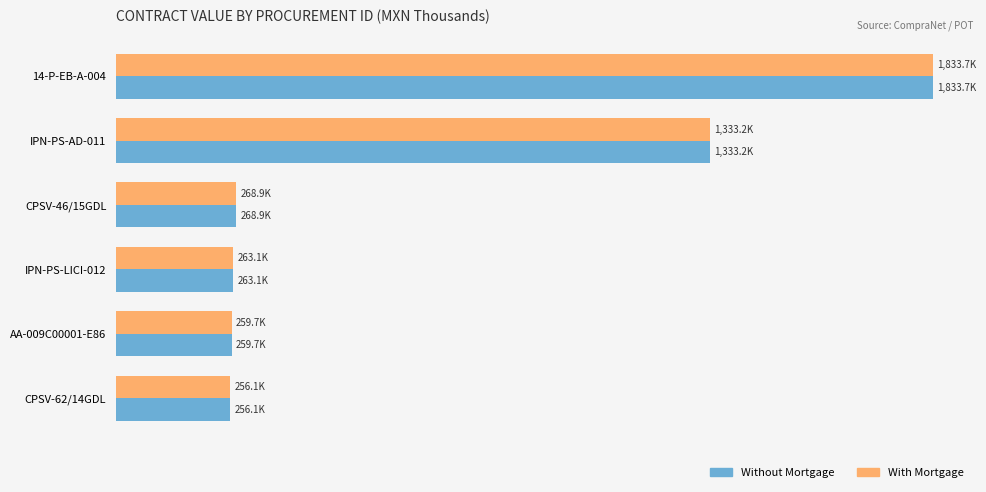

What are all the series names shown in the legend?

Without Mortgage, With Mortgage